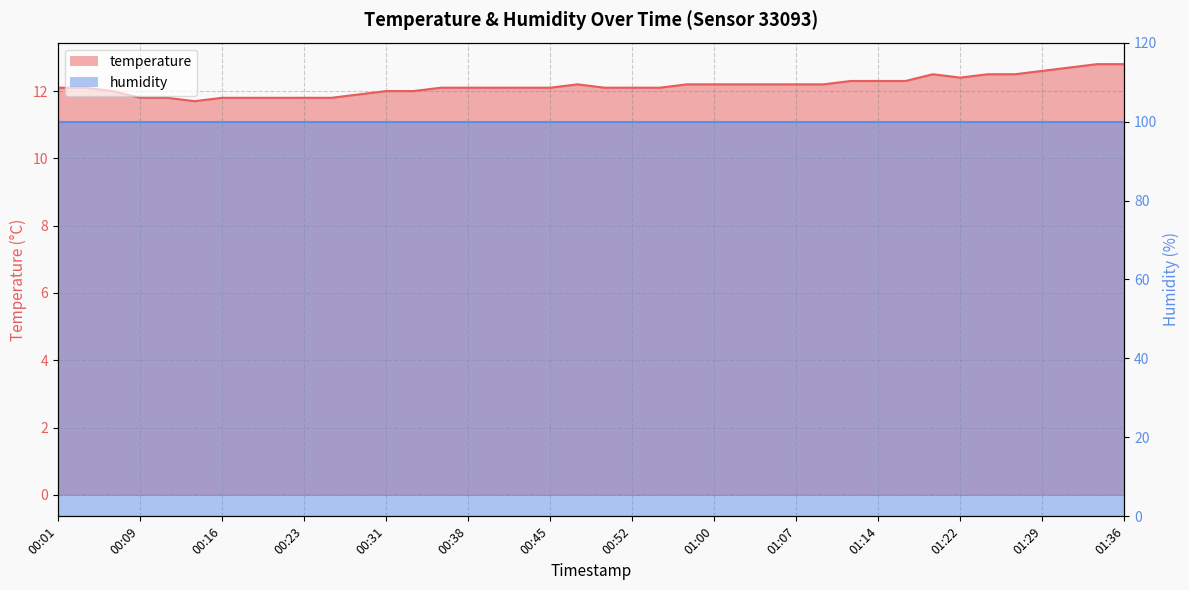

List the labels in order of value, smallest first.

00:14, 00:09, 00:11, 00:16, 00:18, 00:21, 00:23, 00:26, 00:28, 00:06, 00:31, 00:33, 00:01, 00:04, 00:35, 00:38, 00:40, 00:43, 00:45, 00:50, 00:52, 00:55, 00:48, 00:57, 01:00, 01:02, 01:05, 01:07, 01:10, 01:12, 01:14, 01:17, 01:22, 01:19, 01:24, 01:27, 01:29, 01:31, 01:34, 01:36